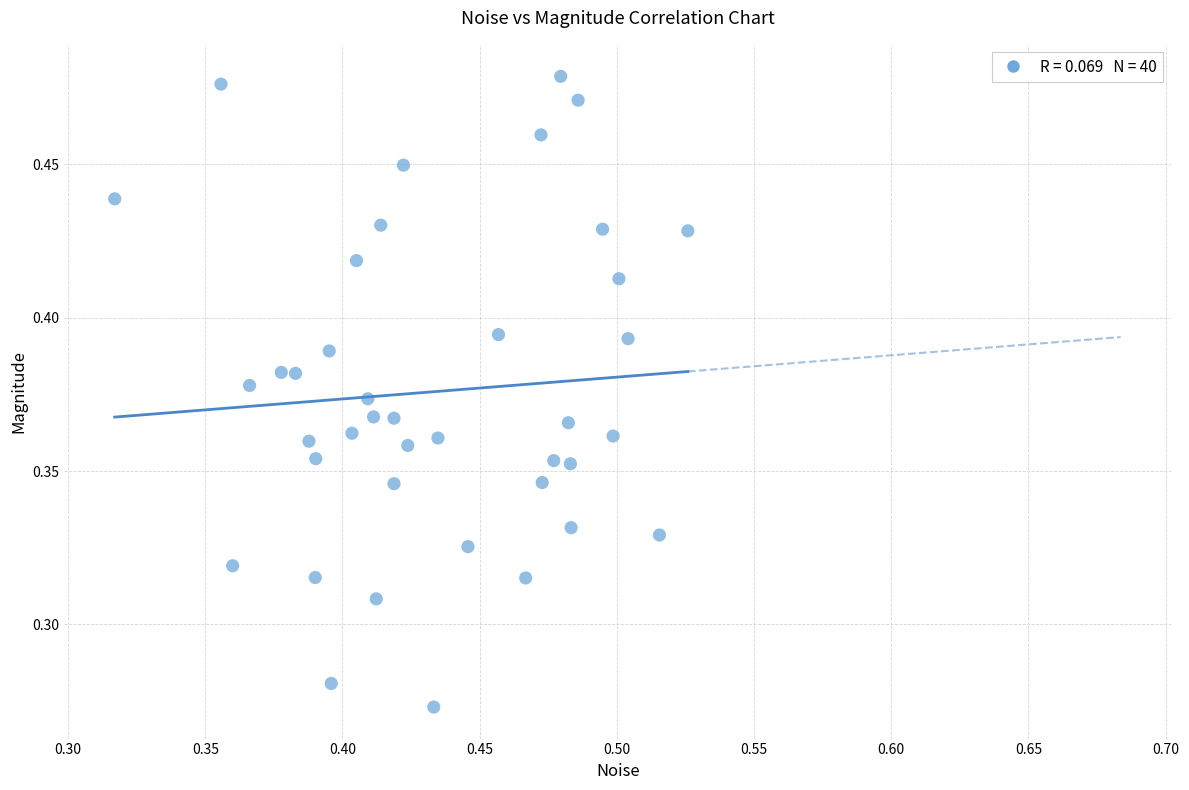

How many data points are displayed?

40